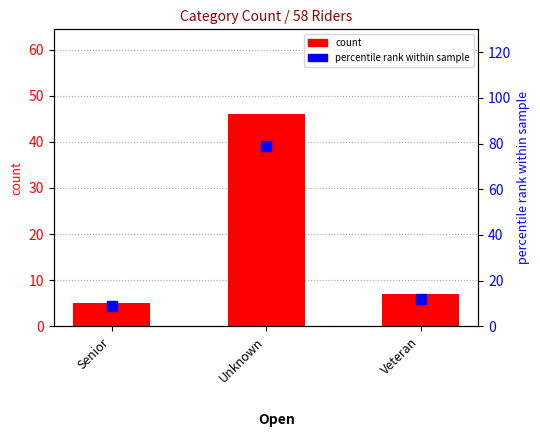

At which category is the sum across all series the highest?

Unknown